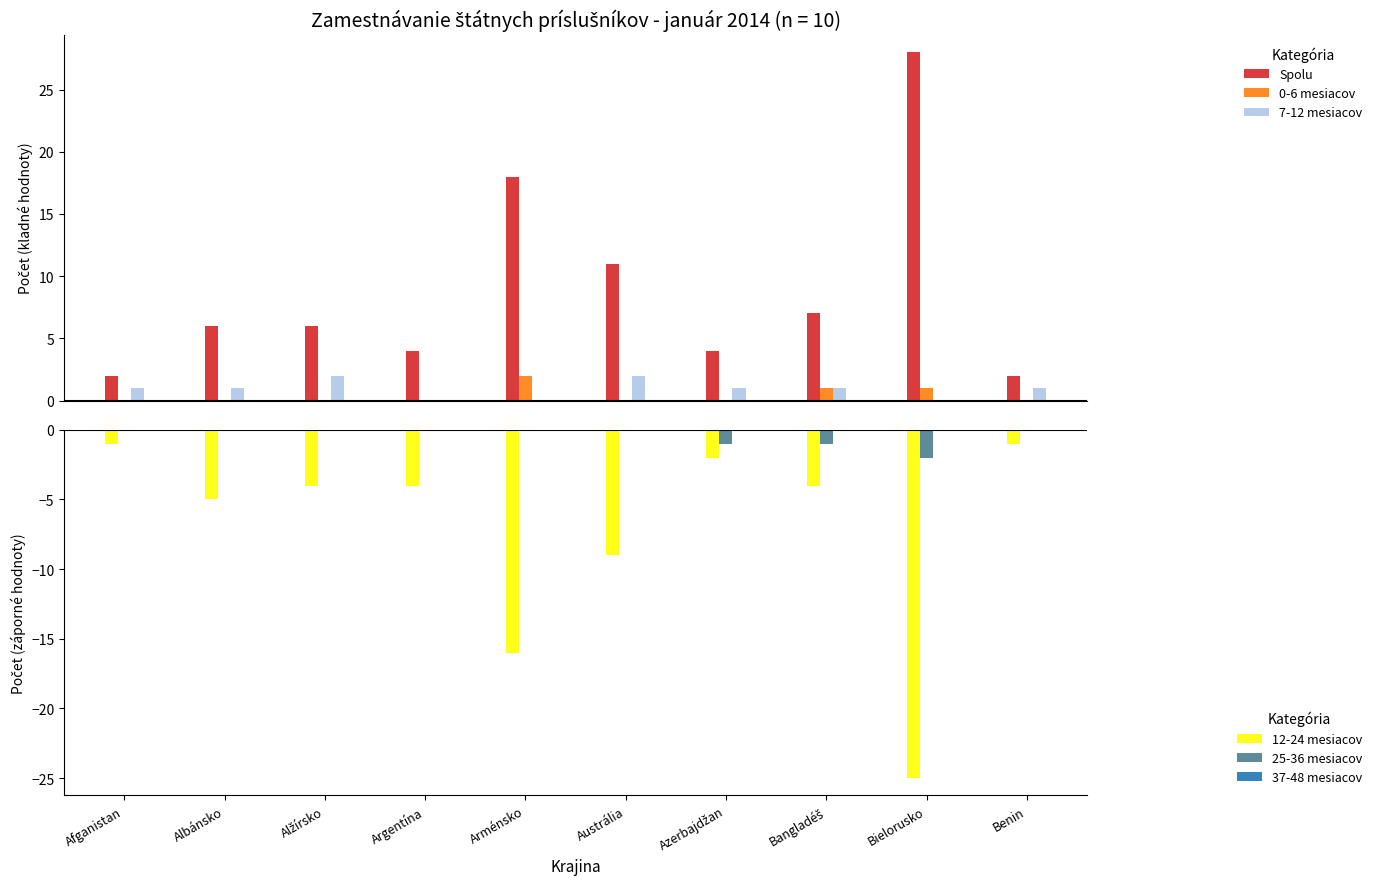

Reading left to right, extract all data points from this chart.

Spolu: 2	6	6	4	18	11	4	7	28	2
0-6 mesiacov: 0	0	0	0	2	0	0	1	1	0
7-12 mesiacov: 1	1	2	0	0	2	1	1	0	1
12-24 mesiacov: -1	-5	-4	-4	-16	-9	-2	-4	-25	-1
25-36 mesiacov: 0	0	0	0	0	0	-1	-1	-2	0
37-48 mesiacov: 0	0	0	0	0	0	0	0	0	0